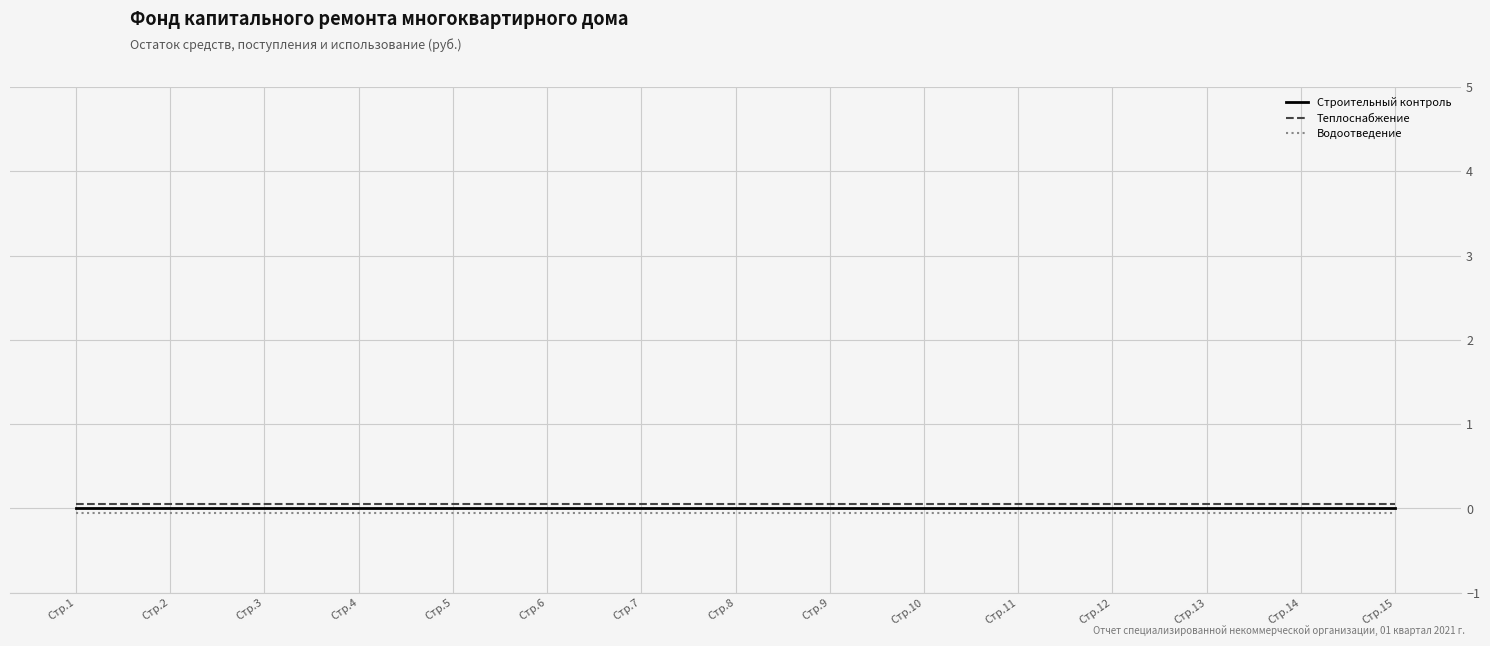

How many categories are shown in the chart?

15